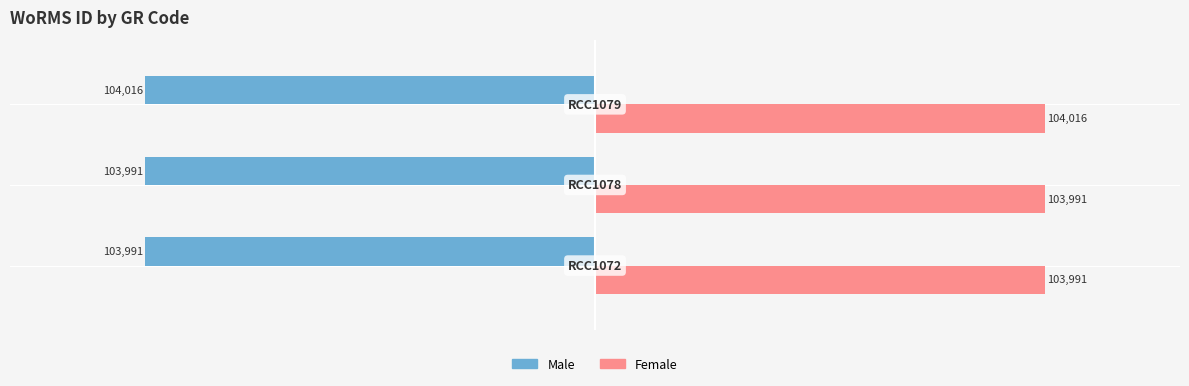

Rank the series by their maximum value, from lowest to highest.

Male, Female